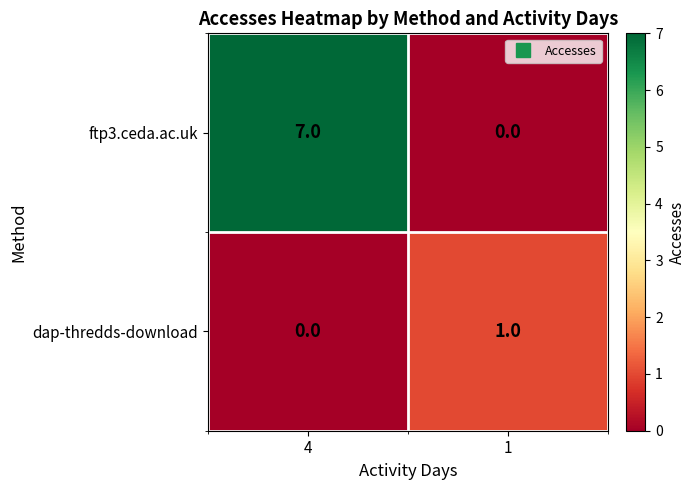

Which series changed the most between 4 and 1?

ftp3.ceda.ac.uk